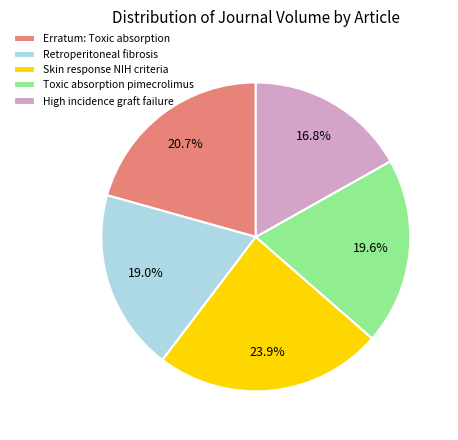

To the nearest percent, what percentage of the pie is Toxic absorption pimecrolimus?

20%